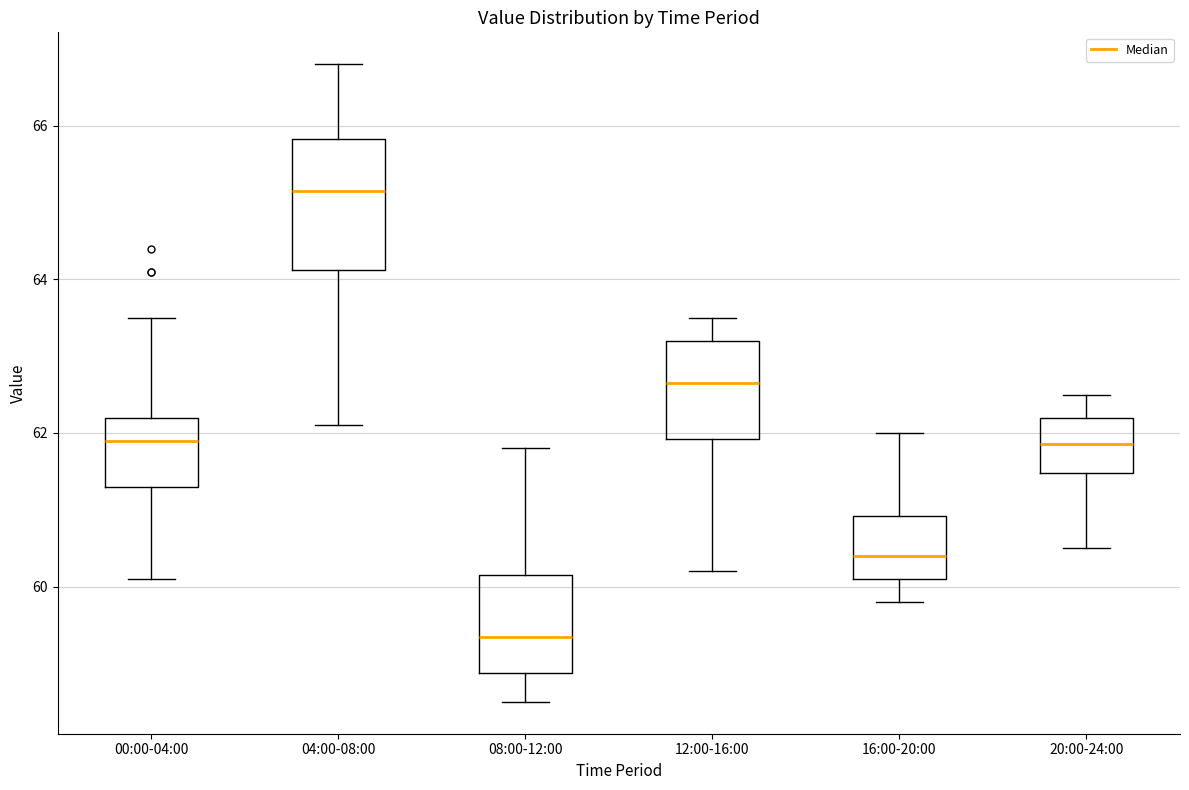

Reading left to right, transcribe this box plot: for each box, give where its median line is, the range the box spans, and where its two whiskers end, as read against the y-axis. The values are not printed on the chart, so give them approximately, as read against the axis.

00:00-04:00: median 62.0, box 61.4 to 62.2, whiskers 60.2 to 63.6
04:00-08:00: median 65.2, box 64.2 to 65.8, whiskers 62.2 to 66.8
08:00-12:00: median 59.4, box 58.8 to 60.2, whiskers 58.6 to 61.8
12:00-16:00: median 62.6, box 62.0 to 63.2, whiskers 60.2 to 63.6
16:00-20:00: median 60.4, box 60.2 to 61.0, whiskers 59.8 to 62.0
20:00-24:00: median 61.8, box 61.4 to 62.2, whiskers 60.6 to 62.6